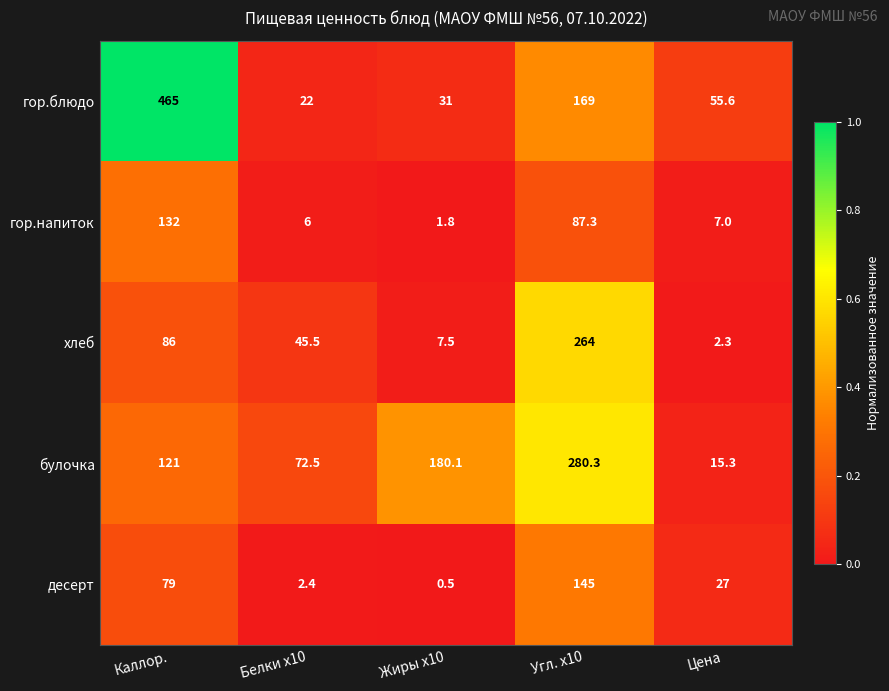

What is the total value across all series at Цена?

107.2